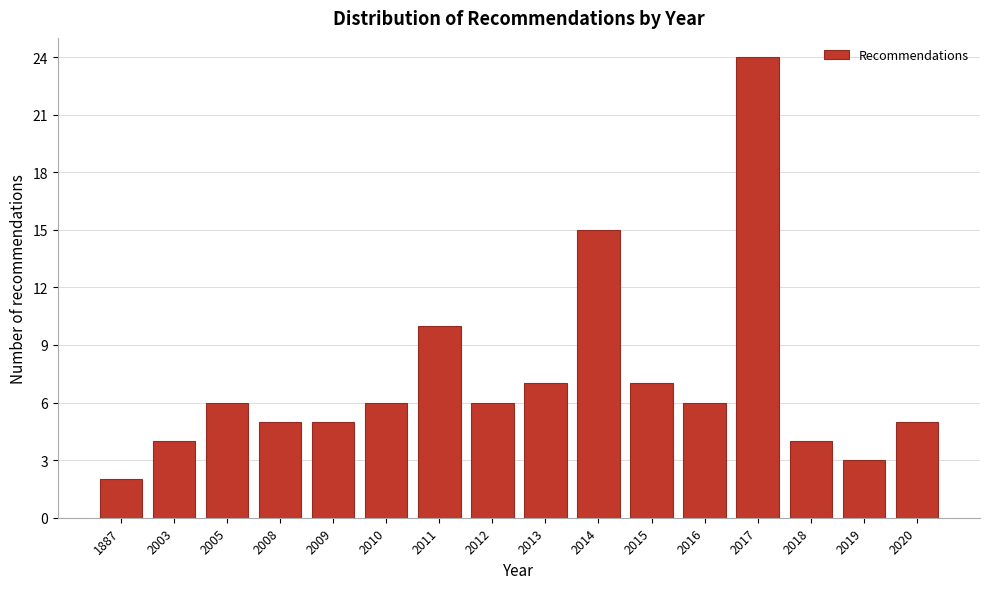

Reading left to right, list all the values displayed in this chart.

2	4	6	5	5	6	10	6	7	15	7	6	24	4	3	5